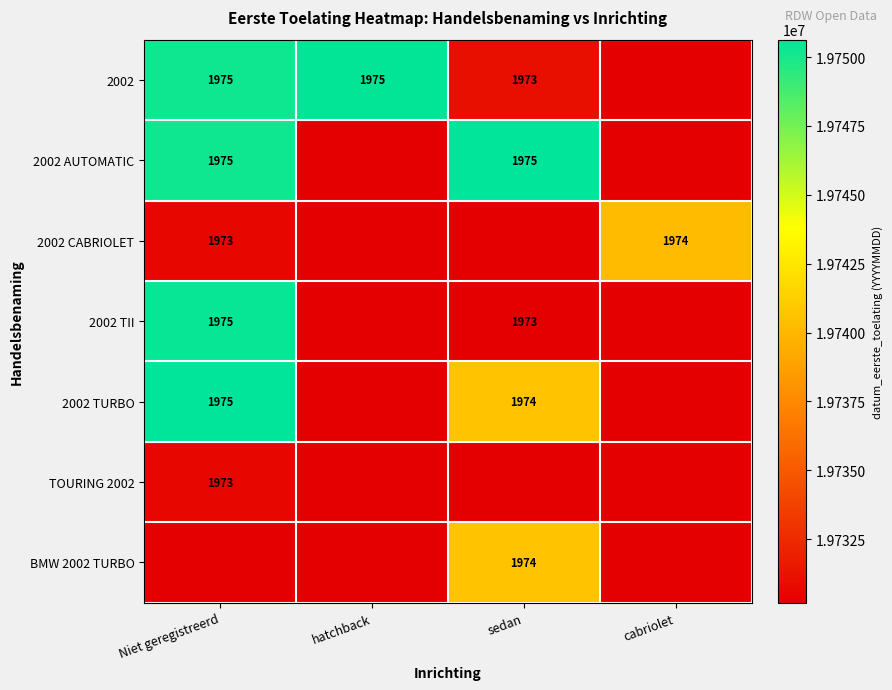

Which label corresponds to the largest value in the chart?

sedan